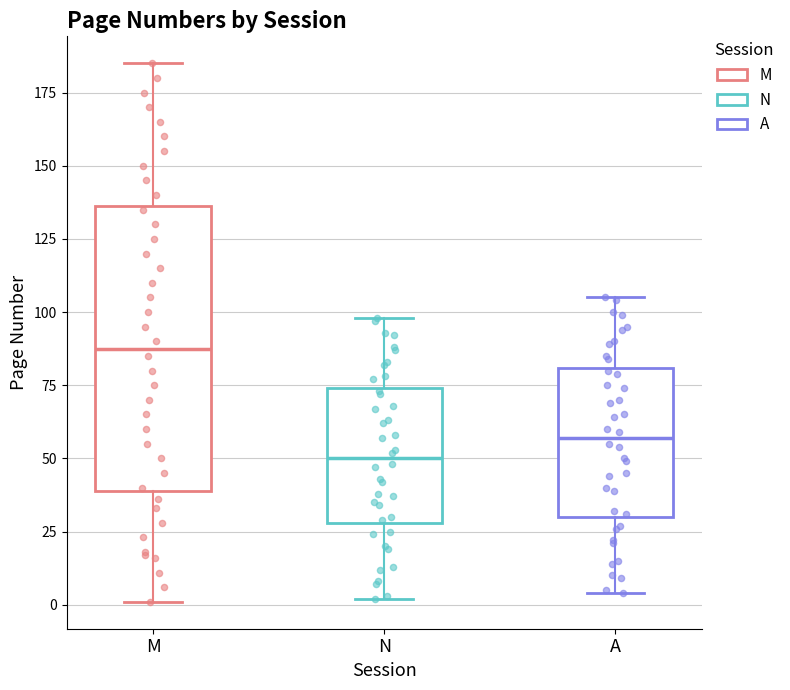

Which box's median line is the highest?

M